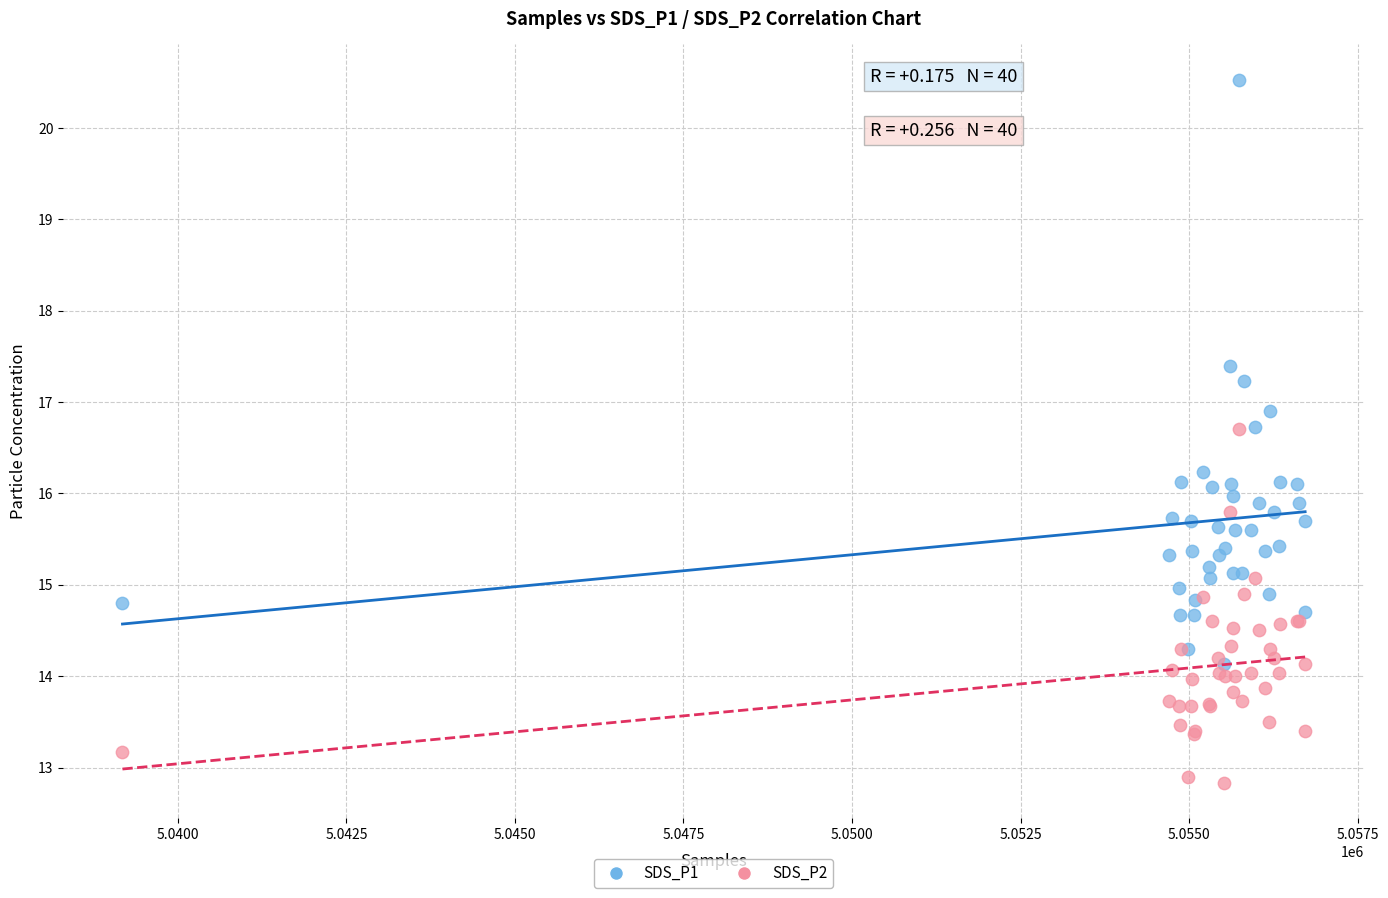

Which series contains the lowest Y value?

SDS_P2